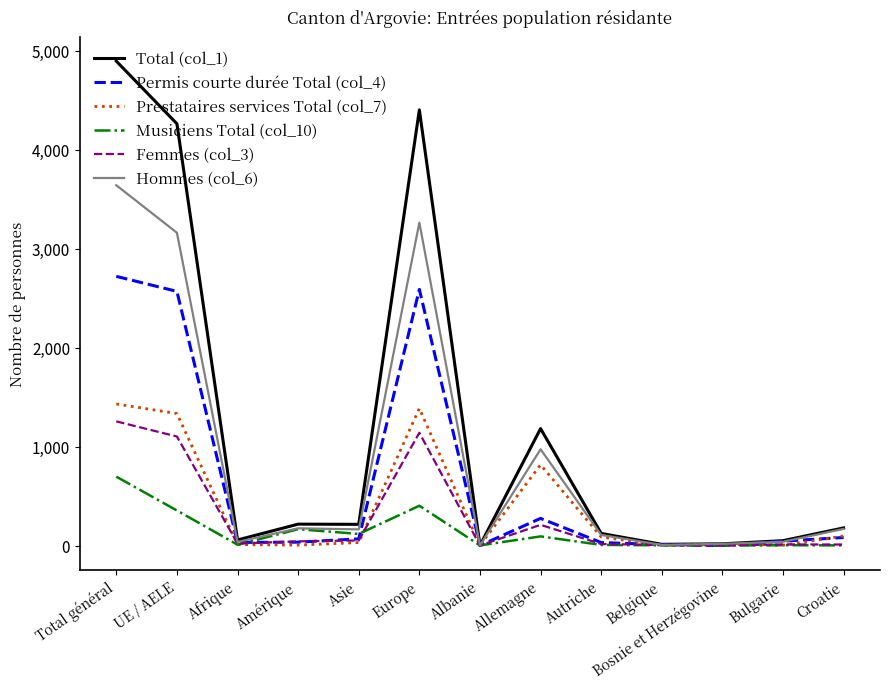

What is the sum of the Permis courte durée Total (col_4) values at Total général and Albanie?

2721